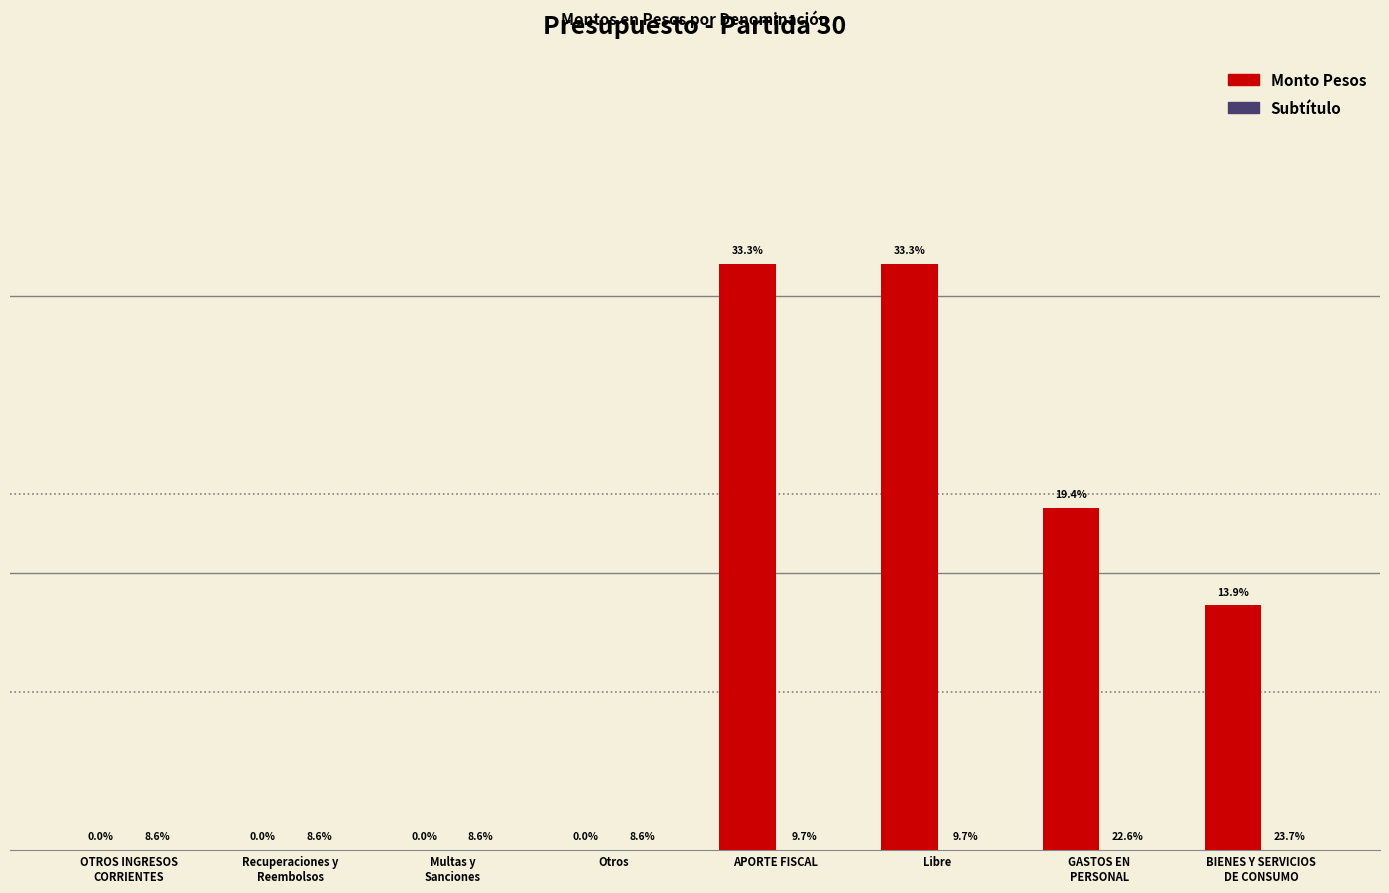

Reading right to left, extract all data points from this chart.

Monto Pesos: 232487	324685	557142	557142	10	10	10	30
Subtítulo: 22	21	9	9	8	8	8	8